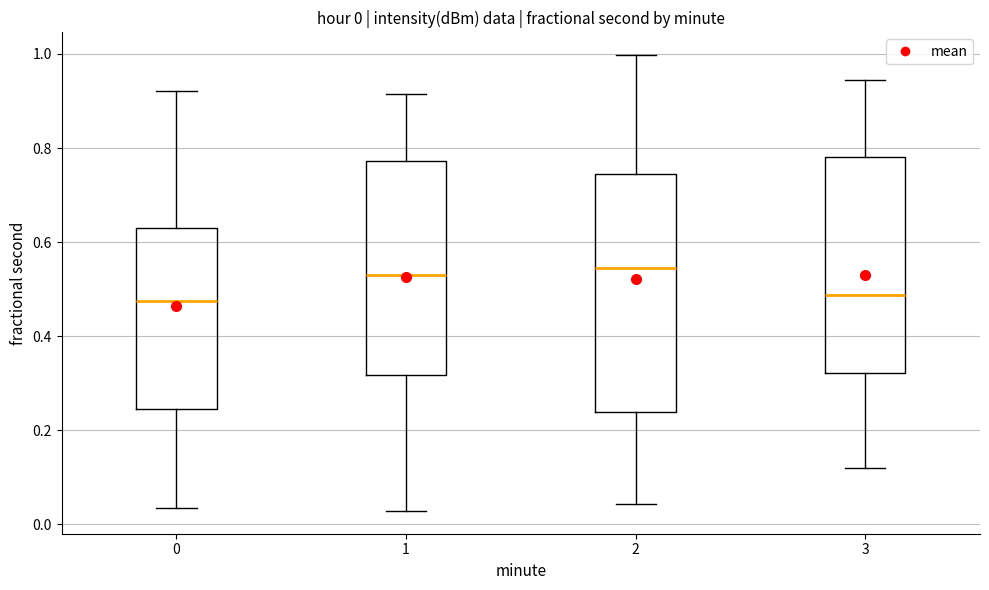

Which box is the tallest, from its lower edge to its upper edge?

2